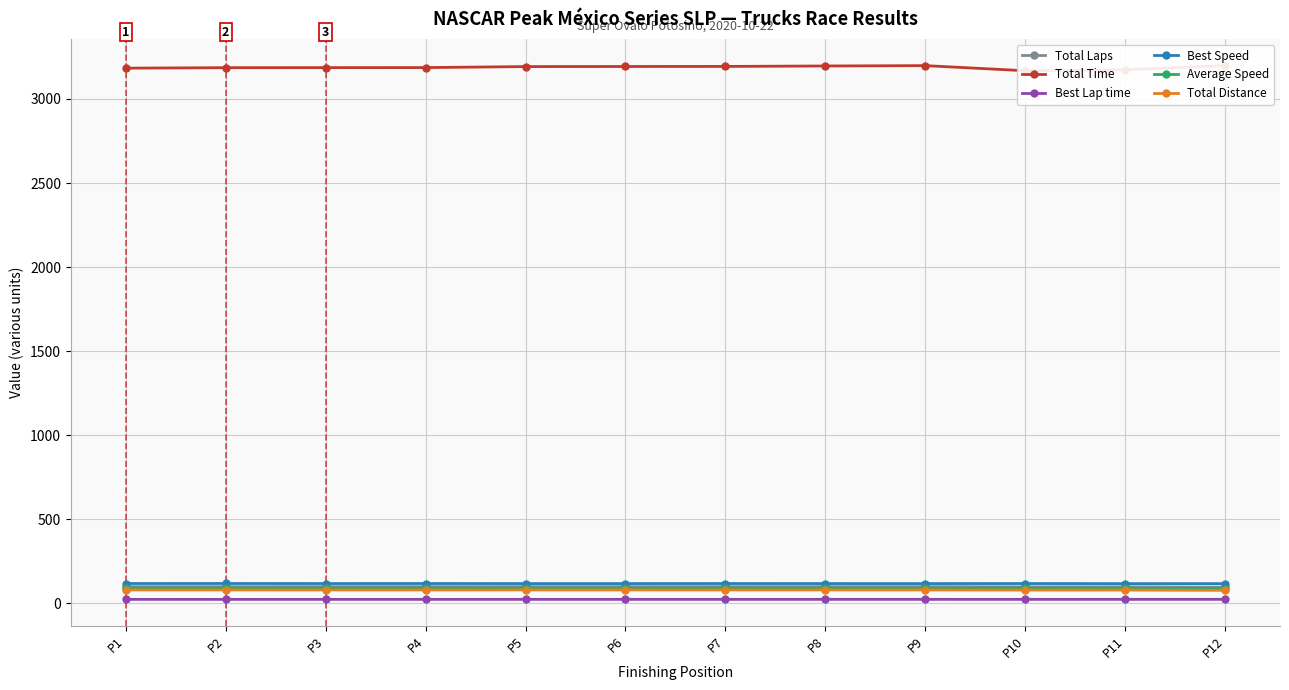

True or false: Total Laps and Total Distance intersect in this chart.

False